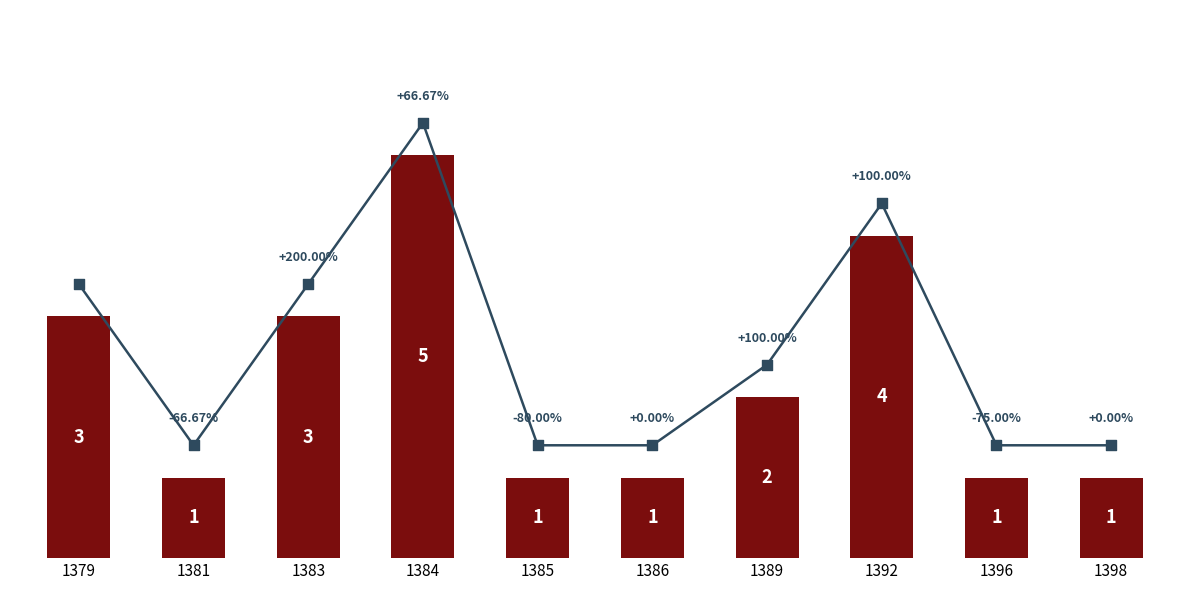

Approximately how many times larger is the value at 1383 compared to 1384?

0.6